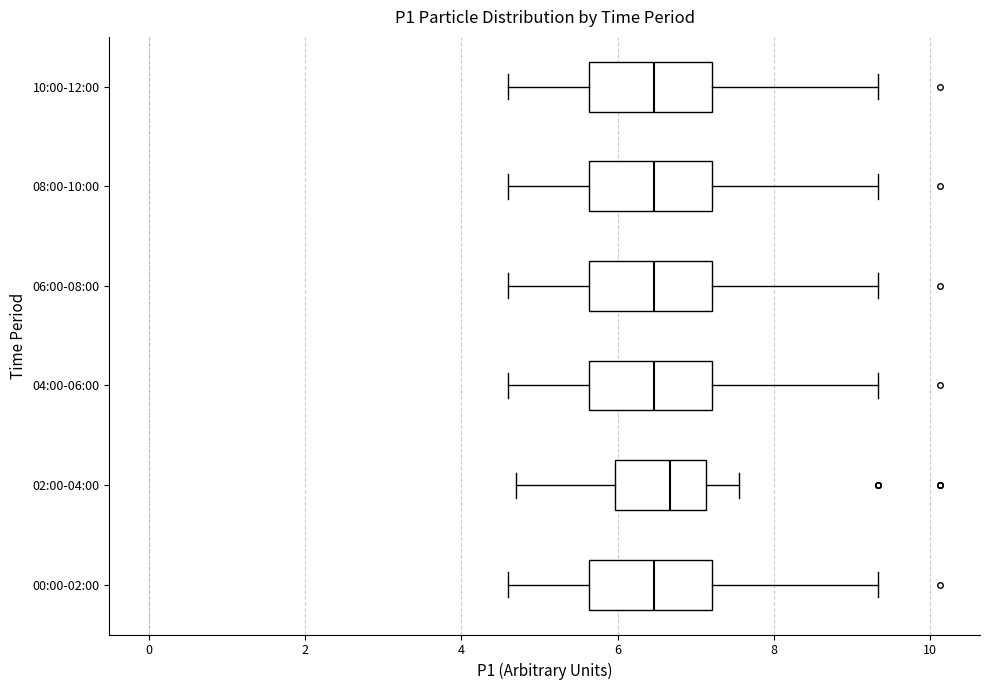

Reading bottom to top, read every box against the x-axis: the position of its median line, the range the box covers, and the ends of its whiskers. The values are not printed on the chart, so give them approximately, as read against the axis.

00:00-02:00: median 6.4, box 5.6 to 7.2, whiskers 4.6 to 9.4
02:00-04:00: median 6.6, box 6.0 to 7.2, whiskers 4.8 to 7.6
04:00-06:00: median 6.4, box 5.6 to 7.2, whiskers 4.6 to 9.4
06:00-08:00: median 6.4, box 5.6 to 7.2, whiskers 4.6 to 9.4
08:00-10:00: median 6.4, box 5.6 to 7.2, whiskers 4.6 to 9.4
10:00-12:00: median 6.4, box 5.6 to 7.2, whiskers 4.6 to 9.4